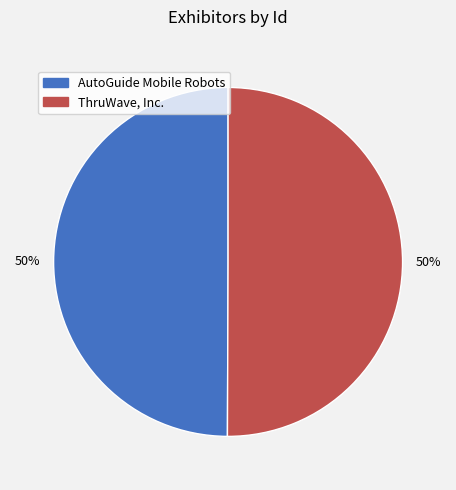

How many segments does this pie chart have?

2